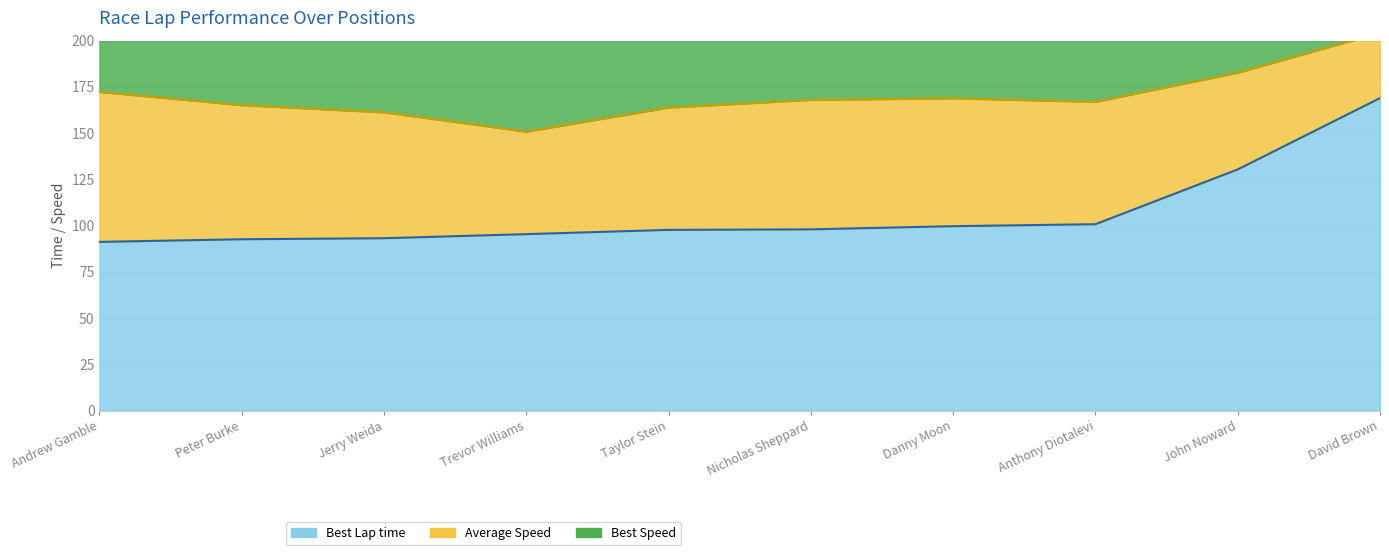

Which series changed the most between Trevor Williams and Anthony Diotalevi?

Average Speed